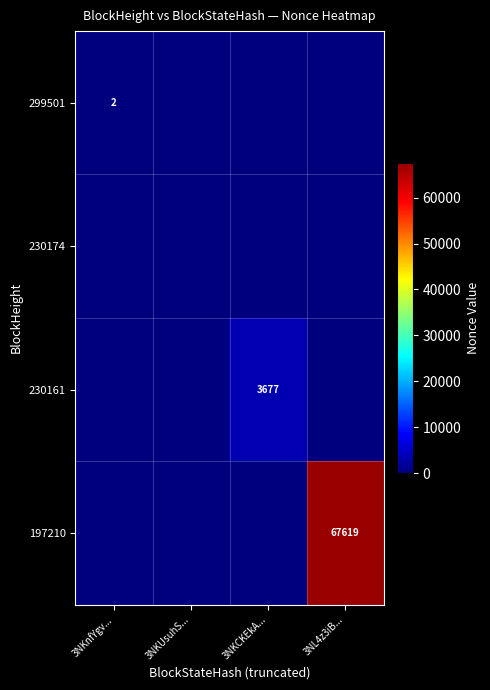

The 230161 series shows 5262 at 3NKCKEkA.... True or false?

False